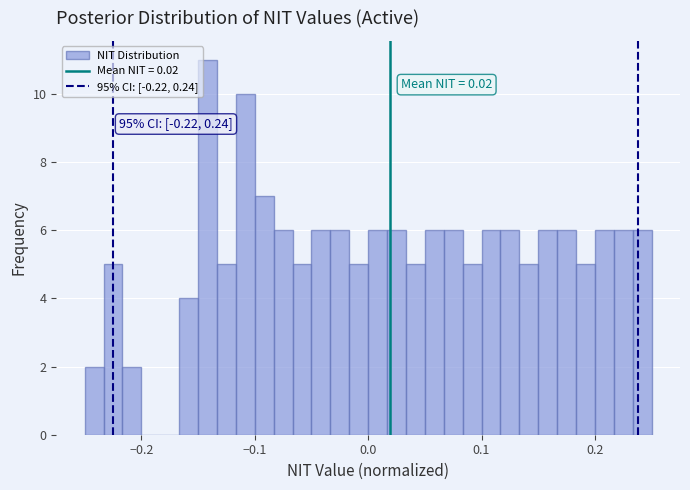

Read against the x-axis, roughly where is the centre of the tallest bar?

-0.14